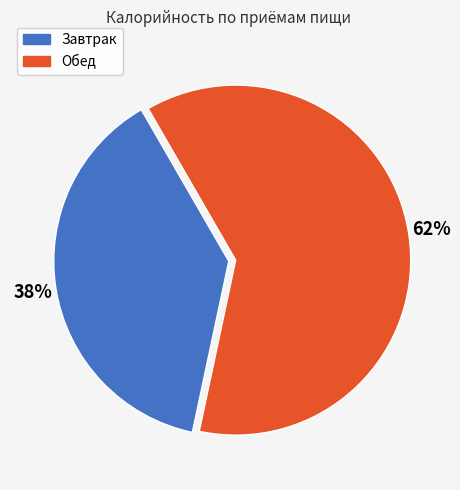

How many segments does this pie chart have?

2